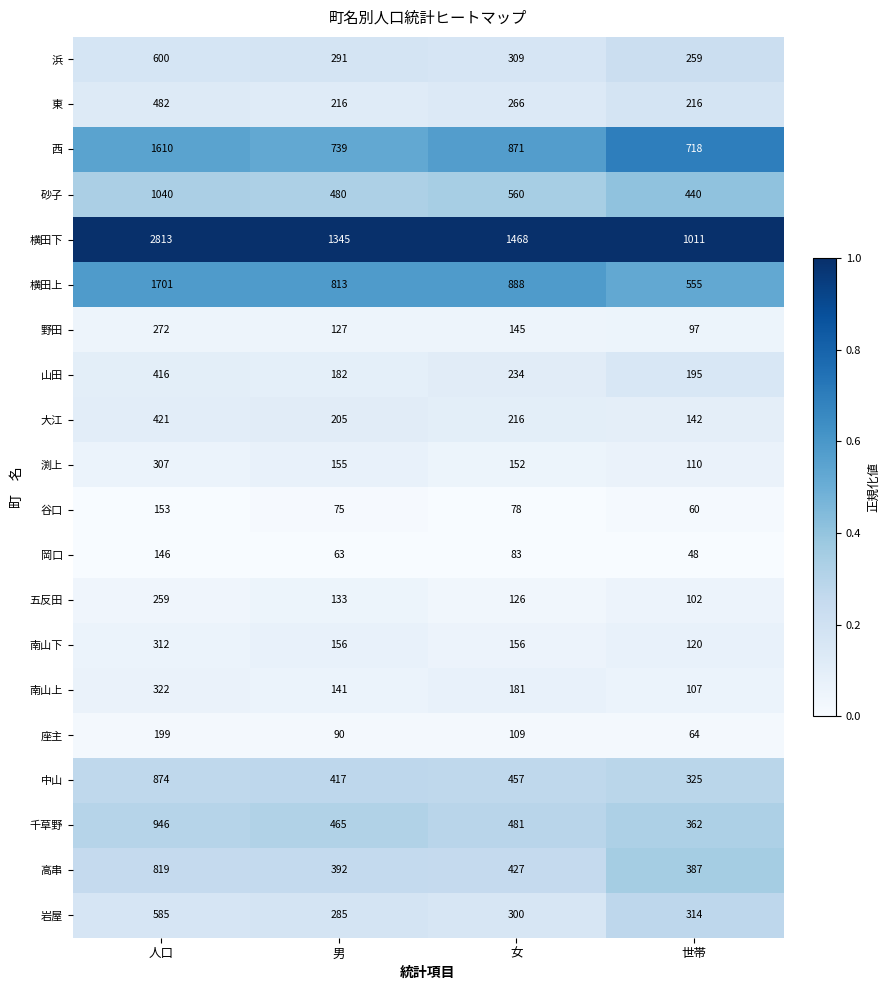

At how many categories does at least one series exceed 872?

4